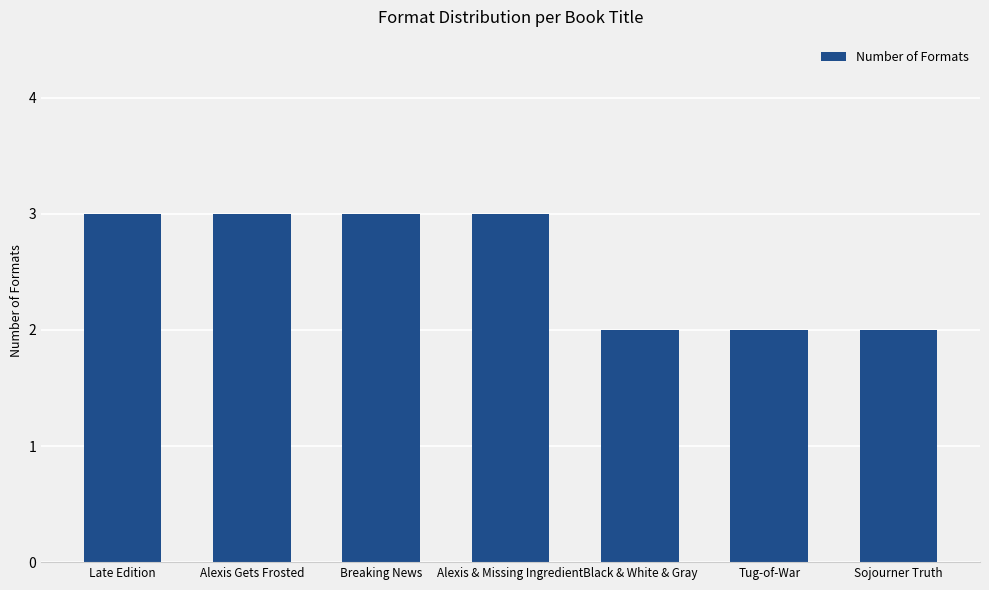

The value at Alexis Gets Frosted is 1. True or false?

False